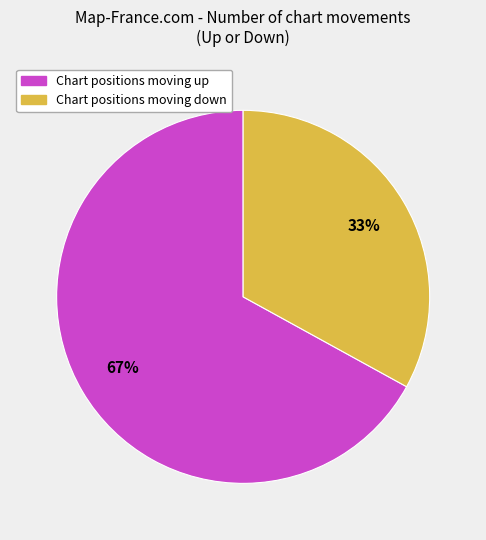

To the nearest percent, what is the difference between the largest and smallest slice percentages?

34%